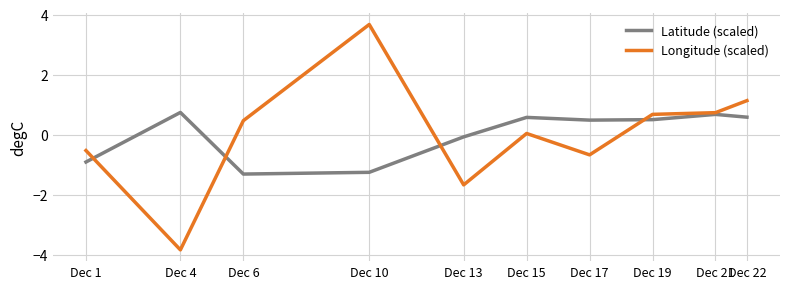

Is the value of Latitude (scaled) at Dec 21 greater than the value of Longitude (scaled) at Dec 10?

No